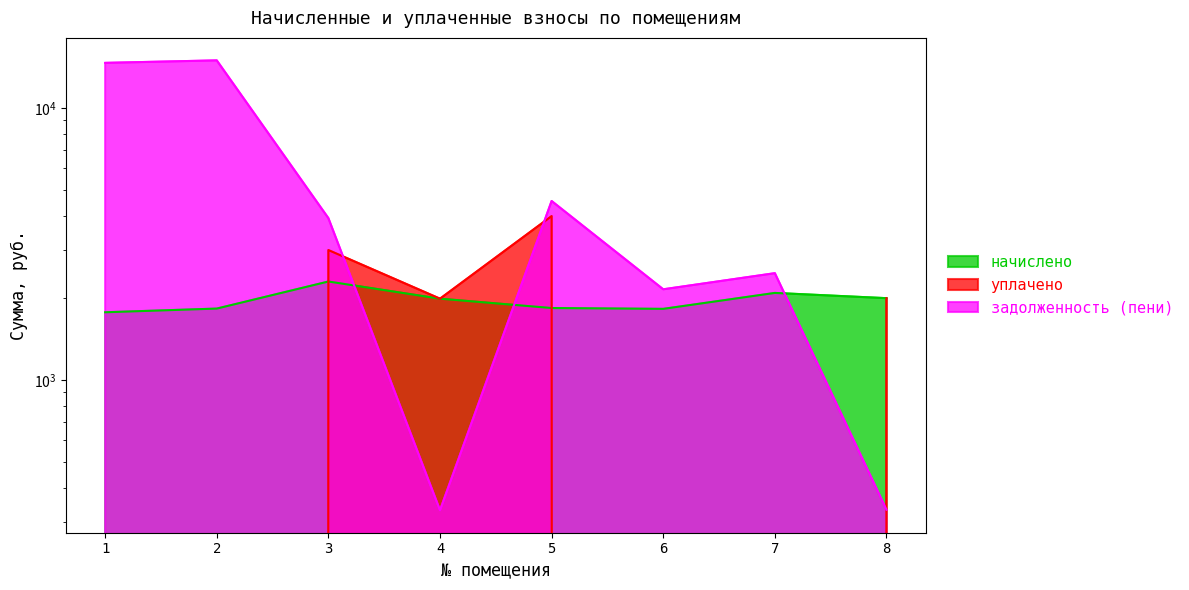

At which label does начислено first exceed 1987?

3